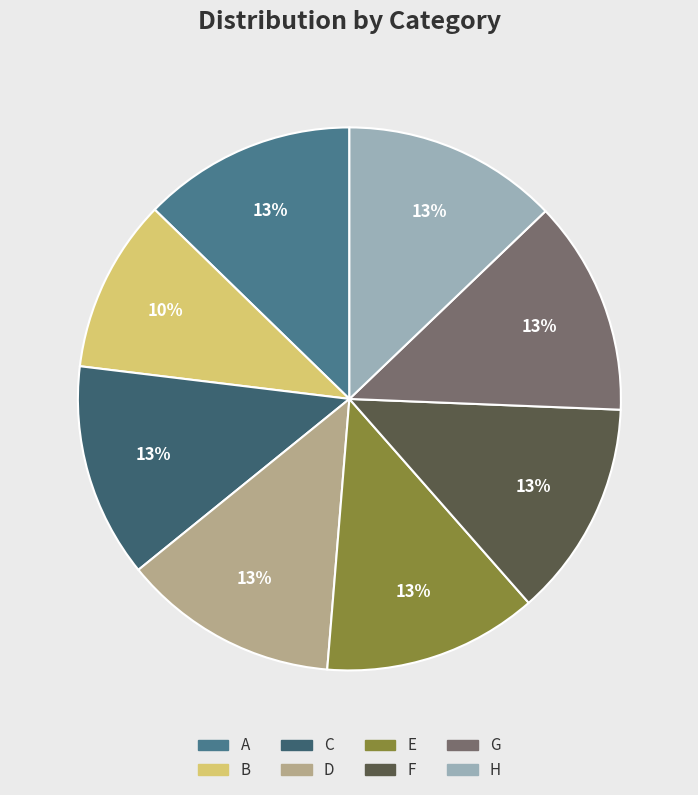

Count the number of slices in the pie.

8